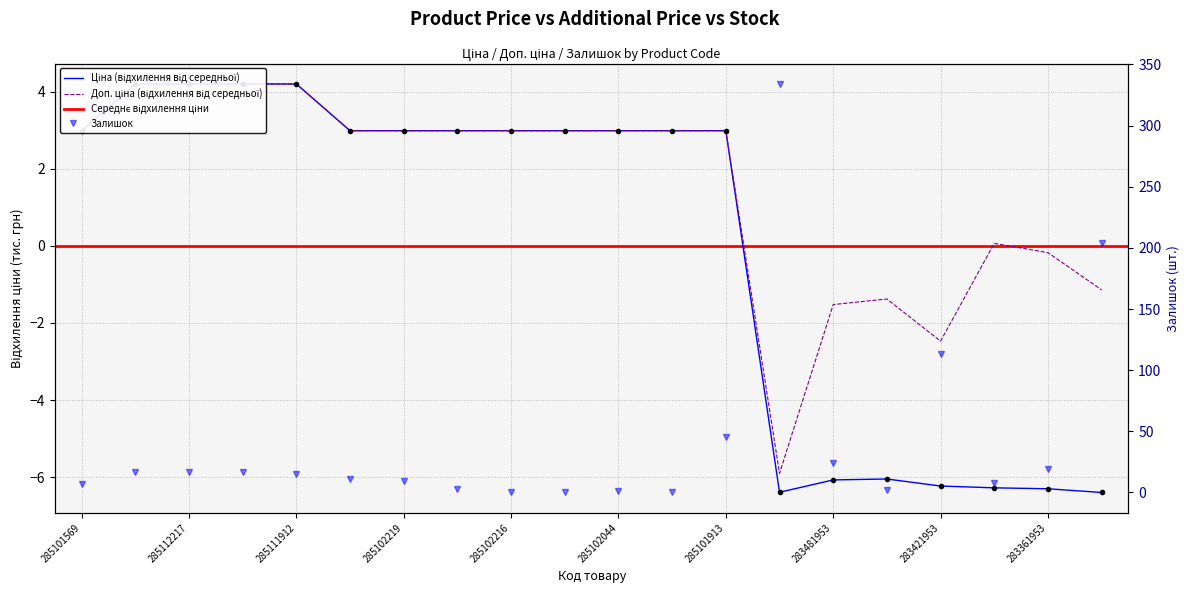

True or false: Залишок has more than 2 interior local peaks.

True